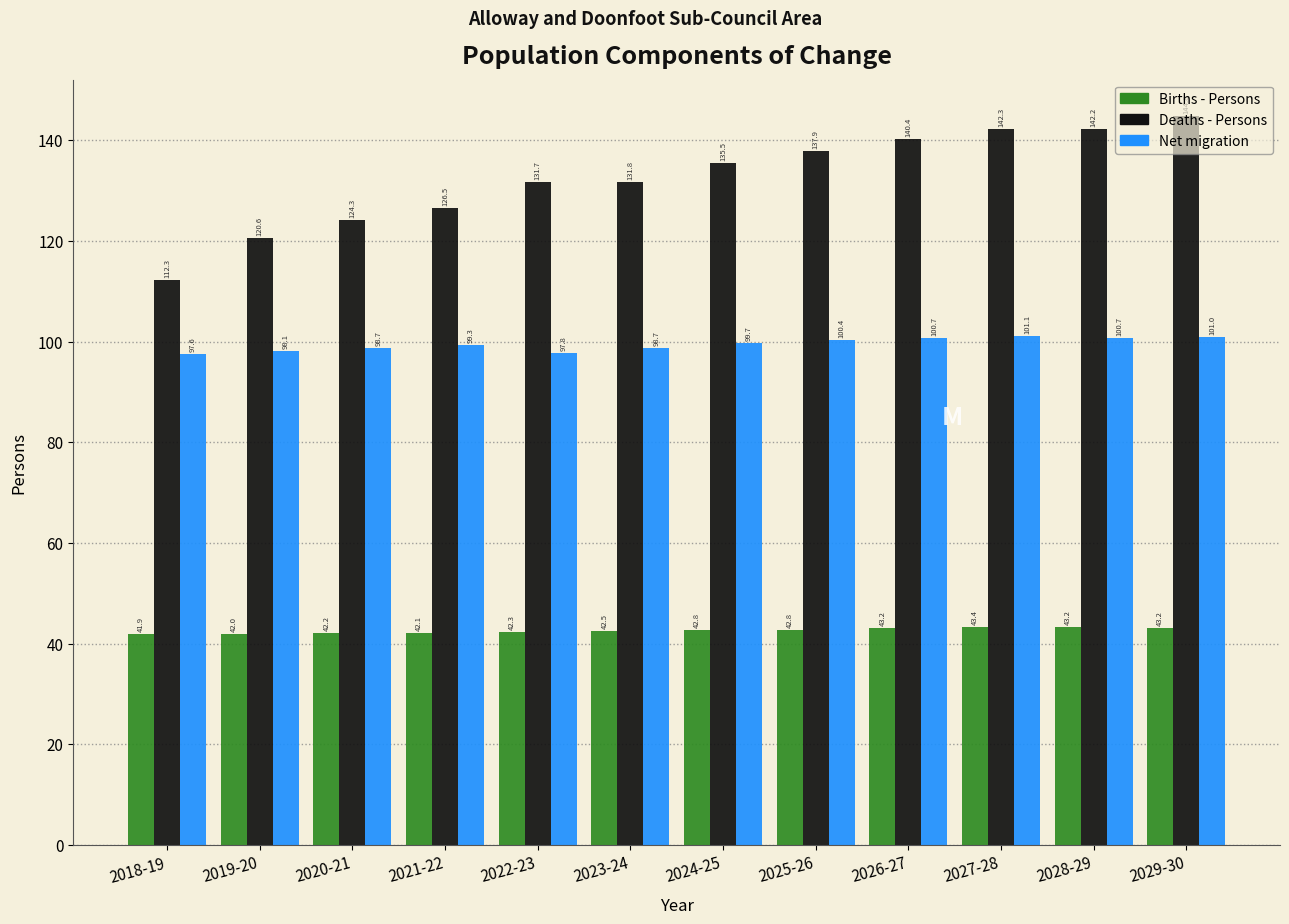

What is the minimum value for Deaths - Persons?

112.3